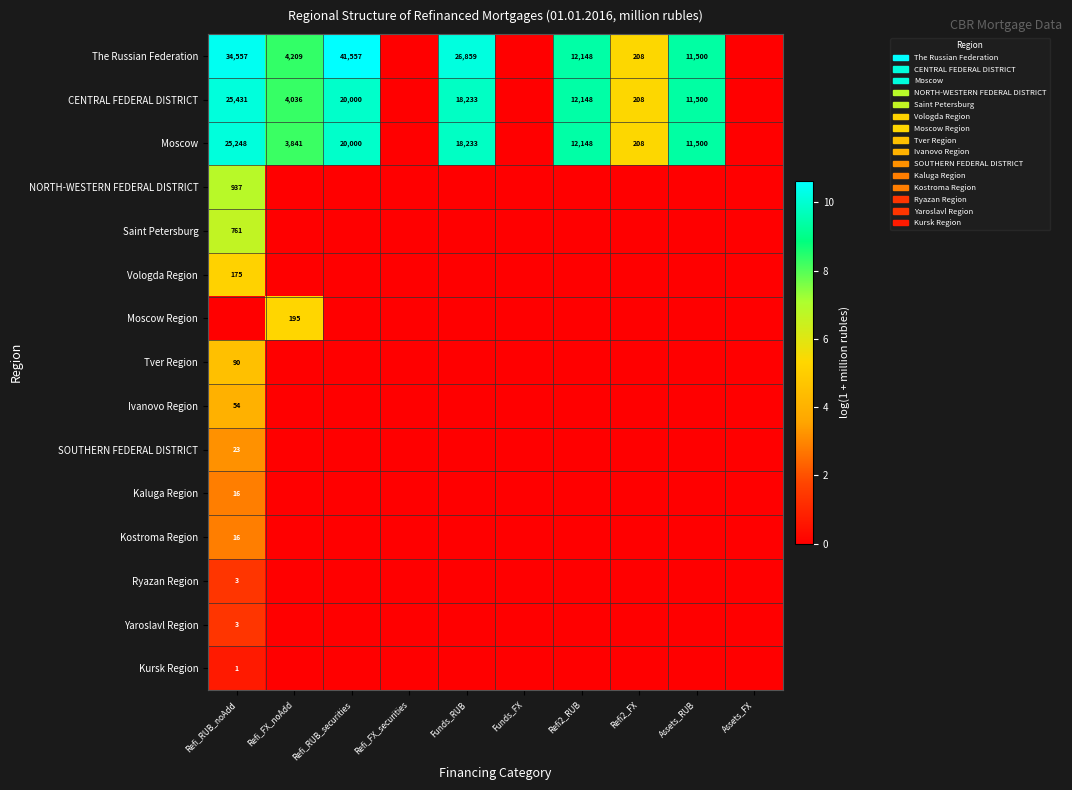

How many categories are shown in the chart?

10